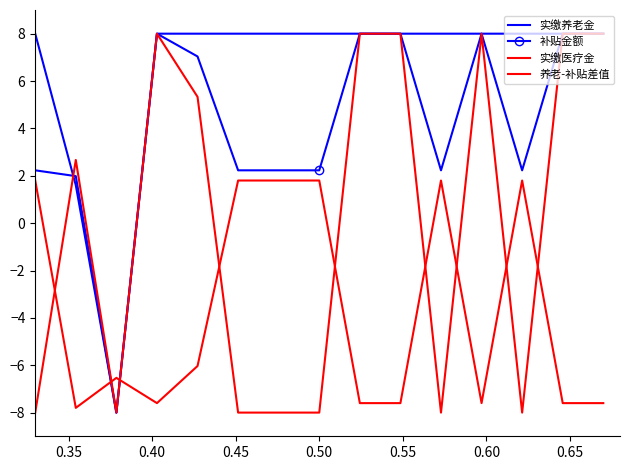

What is the maximum value shown in the chart?

8.0